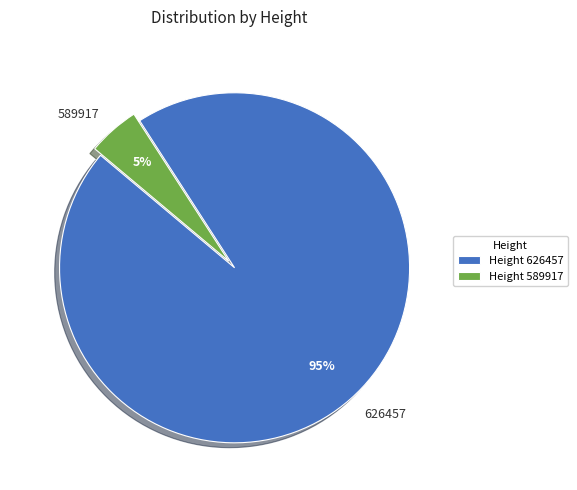

Between 626457 and 589917, which is larger?

626457